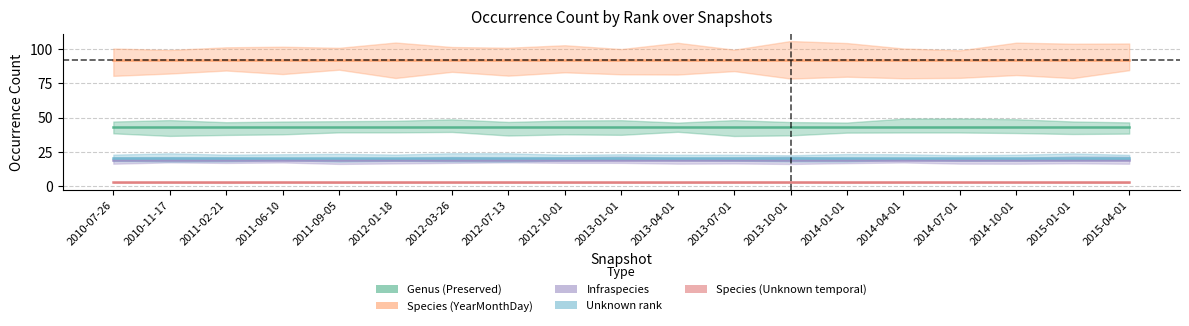

Is the value of Infraspecies at 2012-01-18 greater than the value of Unknown at 2012-07-13?

No